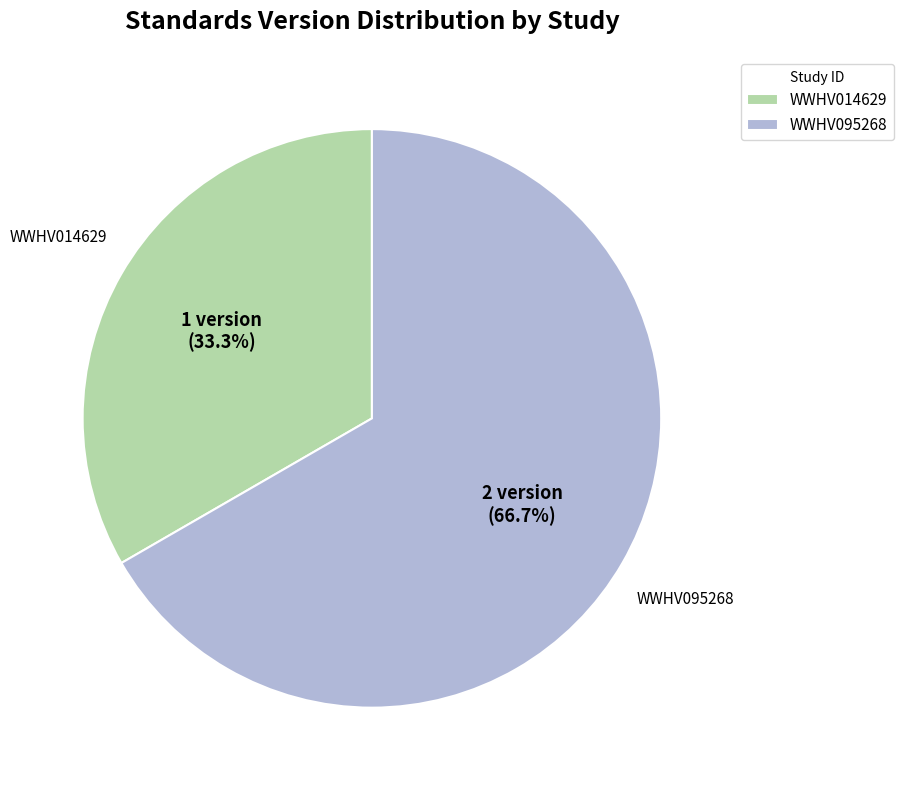

The WWHV014629 slice represents 25% of the pie. True or false?

False